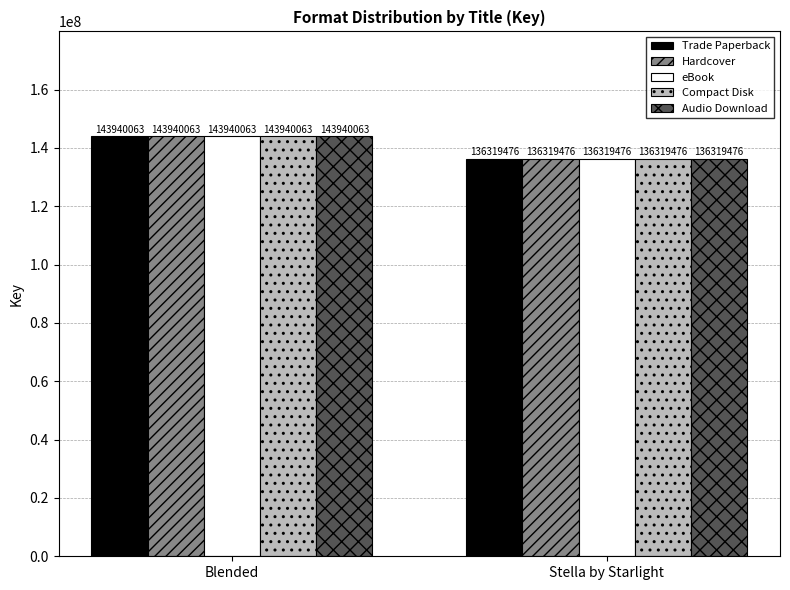

What is the smallest value displayed?

136319476